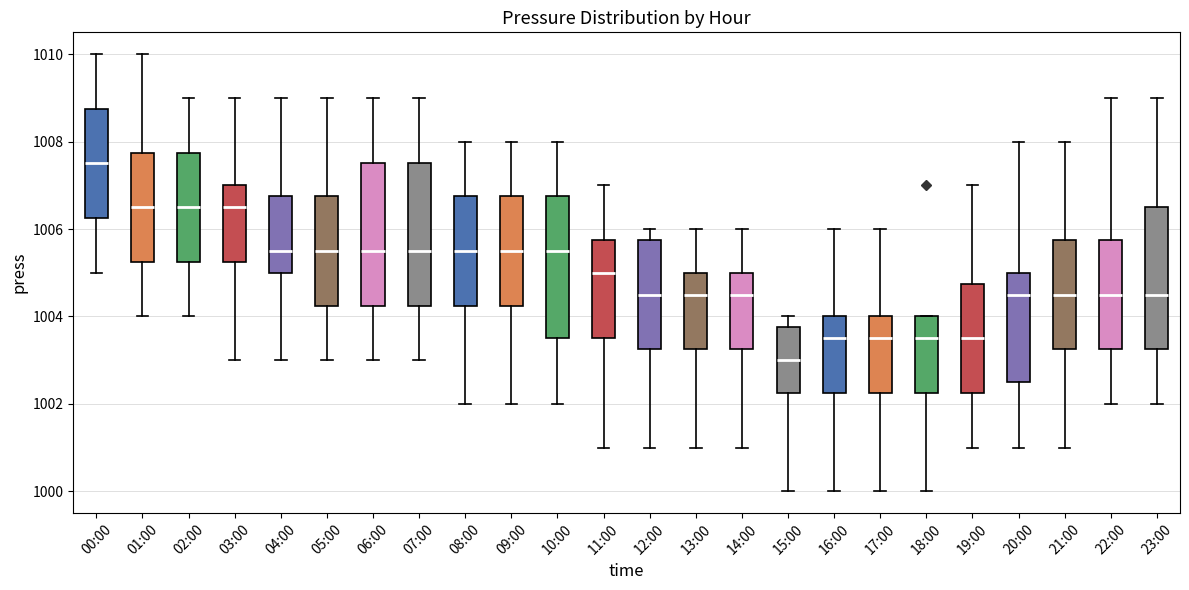

Reading left to right, read every box against the y-axis: the position of its median line, the range the box covers, and the ends of its whiskers. The values are not printed on the chart, so give them approximately, as read against the axis.

00:00: median 1007.6, box 1006.2 to 1008.8, whiskers 1005.0 to 1010.0
01:00: median 1006.6, box 1005.2 to 1007.8, whiskers 1004.0 to 1010.0
02:00: median 1006.6, box 1005.2 to 1007.8, whiskers 1004.0 to 1009.0
03:00: median 1006.6, box 1005.2 to 1007.0, whiskers 1003.0 to 1009.0
04:00: median 1005.6, box 1005.0 to 1006.8, whiskers 1003.0 to 1009.0
05:00: median 1005.6, box 1004.2 to 1006.8, whiskers 1003.0 to 1009.0
06:00: median 1005.6, box 1004.2 to 1007.6, whiskers 1003.0 to 1009.0
07:00: median 1005.6, box 1004.2 to 1007.6, whiskers 1003.0 to 1009.0
08:00: median 1005.6, box 1004.2 to 1006.8, whiskers 1002.0 to 1008.0
09:00: median 1005.6, box 1004.2 to 1006.8, whiskers 1002.0 to 1008.0
10:00: median 1005.6, box 1003.6 to 1006.8, whiskers 1002.0 to 1008.0
11:00: median 1005.0, box 1003.6 to 1005.8, whiskers 1001.0 to 1007.0
12:00: median 1004.6, box 1003.2 to 1005.8, whiskers 1001.0 to 1006.0
13:00: median 1004.6, box 1003.2 to 1005.0, whiskers 1001.0 to 1006.0
14:00: median 1004.6, box 1003.2 to 1005.0, whiskers 1001.0 to 1006.0
15:00: median 1003.0, box 1002.2 to 1003.8, whiskers 1000.0 to 1004.0
16:00: median 1003.6, box 1002.2 to 1004.0, whiskers 1000.0 to 1006.0
17:00: median 1003.6, box 1002.2 to 1004.0, whiskers 1000.0 to 1006.0
18:00: median 1003.6, box 1002.2 to 1004.0, whiskers 1000.0 to 1004.0
19:00: median 1003.6, box 1002.2 to 1004.8, whiskers 1001.0 to 1007.0
20:00: median 1004.6, box 1002.6 to 1005.0, whiskers 1001.0 to 1008.0
21:00: median 1004.6, box 1003.2 to 1005.8, whiskers 1001.0 to 1008.0
22:00: median 1004.6, box 1003.2 to 1005.8, whiskers 1002.0 to 1009.0
23:00: median 1004.6, box 1003.2 to 1006.6, whiskers 1002.0 to 1009.0